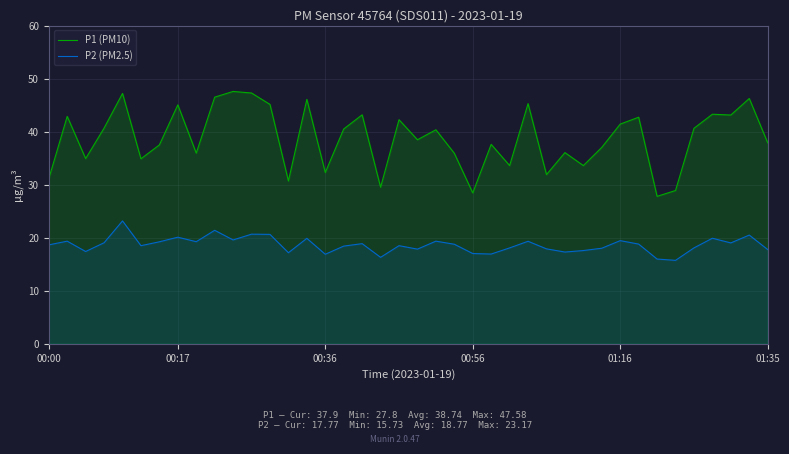

Does the chart have visible grid lines?

Yes